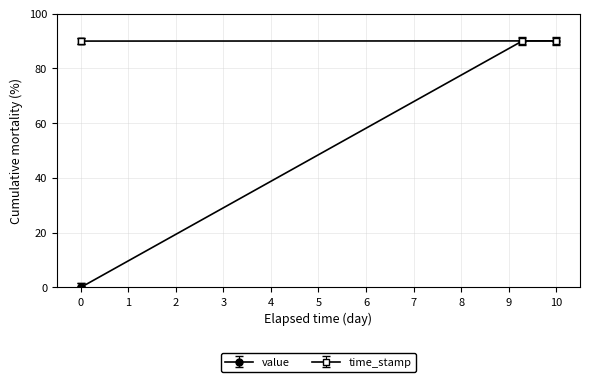

What is the value of the time_stamp point at the 4th from the left?

90.0